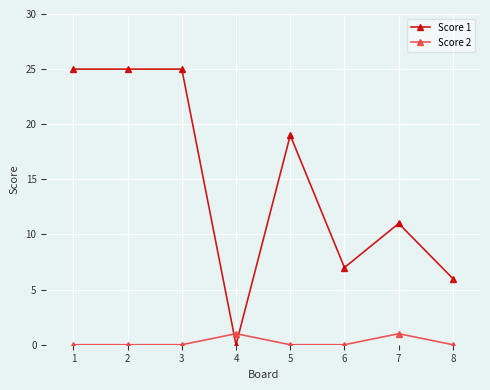

Count the number of categories in the chart.

8